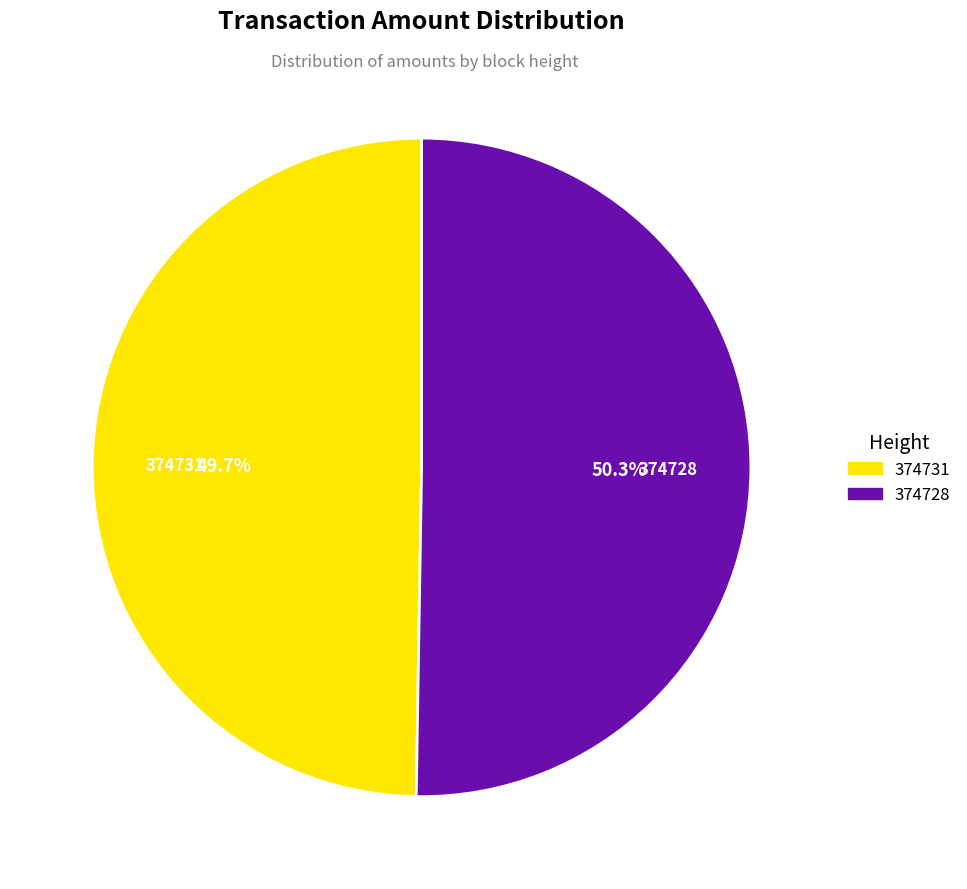

How many slices are in this pie chart?

2